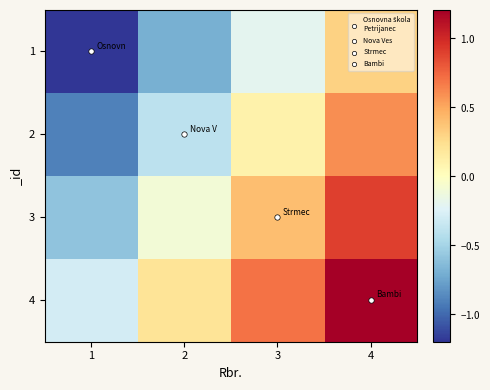

Rank the series at 1 from lowest to highest value.

1, 2, 3, 4